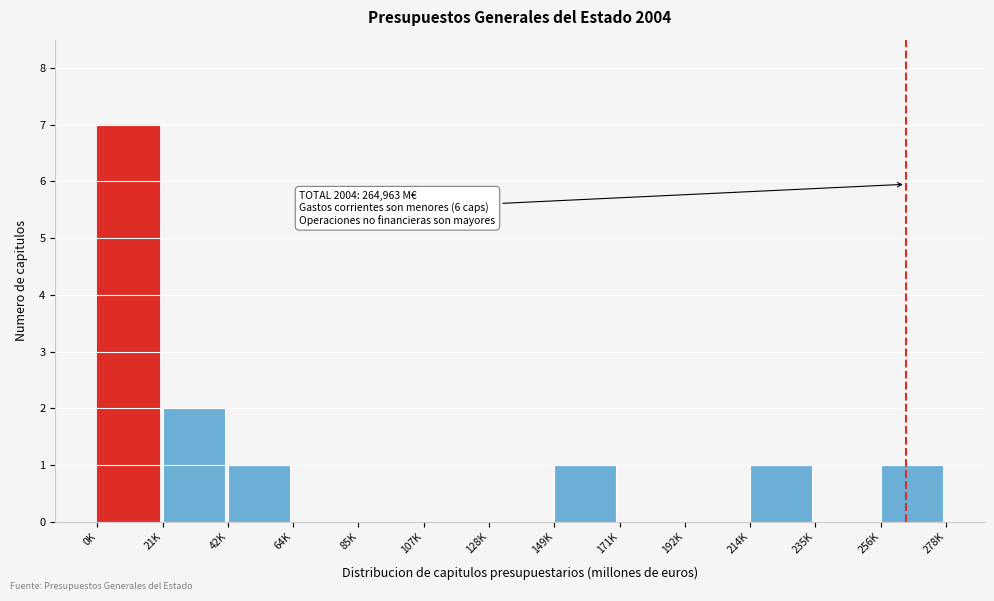

Reading left to right, what are all the values shown in this chart?

0K=7	21K=2	42K=1	64K=0	85K=0	107K=0	128K=0	149K=1	171K=0	192K=0	214K=1	235K=0	256K=1